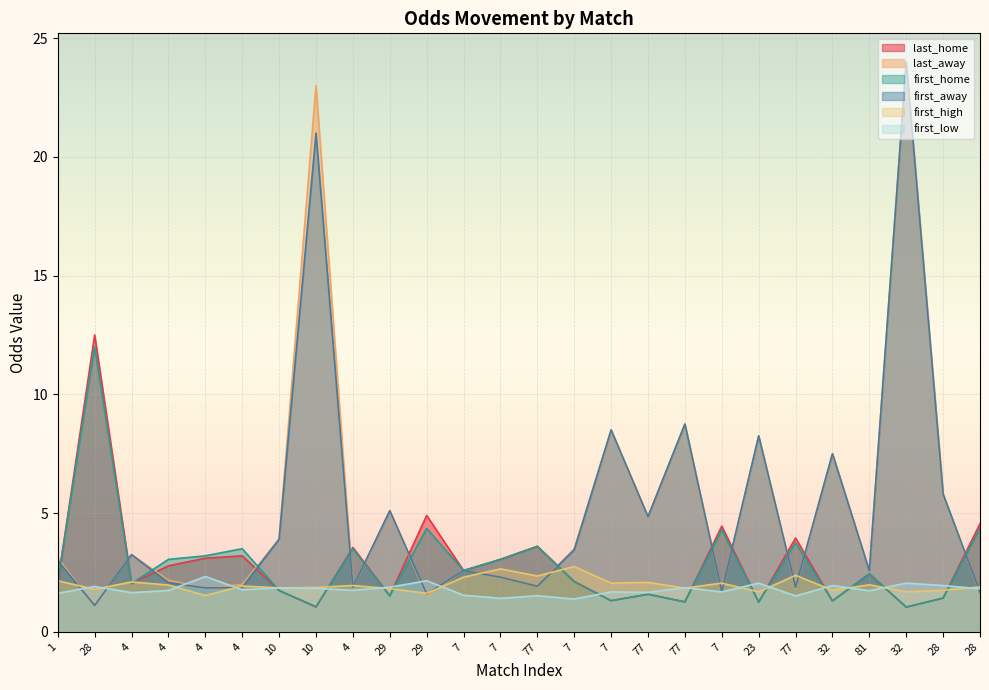

Reading left to right, transcribe all the data shown in this chart.

last_home: 2.1	12.5	2.0	2.8	3.1	3.2	1.7	1.0	3.5	1.5	4.9	2.6	3.0	3.6	2.1	1.3	1.6	1.3	4.5	1.2	4.0	1.3	2.4	1.0	1.4	4.5
last_away: 3.1	1.1	3.2	2.2	1.8	2.0	3.9	23.0	1.8	5.1	1.5	2.6	2.3	1.9	3.5	8.5	4.8	8.8	1.6	8.2	1.8	7.5	2.6	24.0	5.8	1.6
first_home: 2.1	12.0	2.0	3.0	3.2	3.5	1.7	1.1	3.5	1.5	4.3	2.6	3.0	3.6	2.1	1.3	1.6	1.3	4.3	1.2	3.8	1.3	2.4	1.0	1.4	4.3
first_away: 3.0	1.1	3.2	2.1	1.9	1.9	3.9	21.0	1.9	5.1	1.6	2.6	2.3	1.9	3.5	8.5	4.8	8.8	1.7	8.2	1.9	7.5	2.6	24.0	5.8	1.6
first_high: 2.1	1.8	2.1	2.0	1.5	1.9	1.9	1.9	1.9	1.8	1.6	2.3	2.6	2.4	2.8	2.0	2.1	1.8	2.0	1.7	2.4	1.8	2.0	1.7	1.8	1.9
first_low: 1.6	1.9	1.6	1.7	2.3	1.8	1.9	1.8	1.8	1.9	2.1	1.5	1.4	1.5	1.4	1.7	1.7	1.9	1.7	2.0	1.5	1.9	1.7	2.0	1.9	1.8